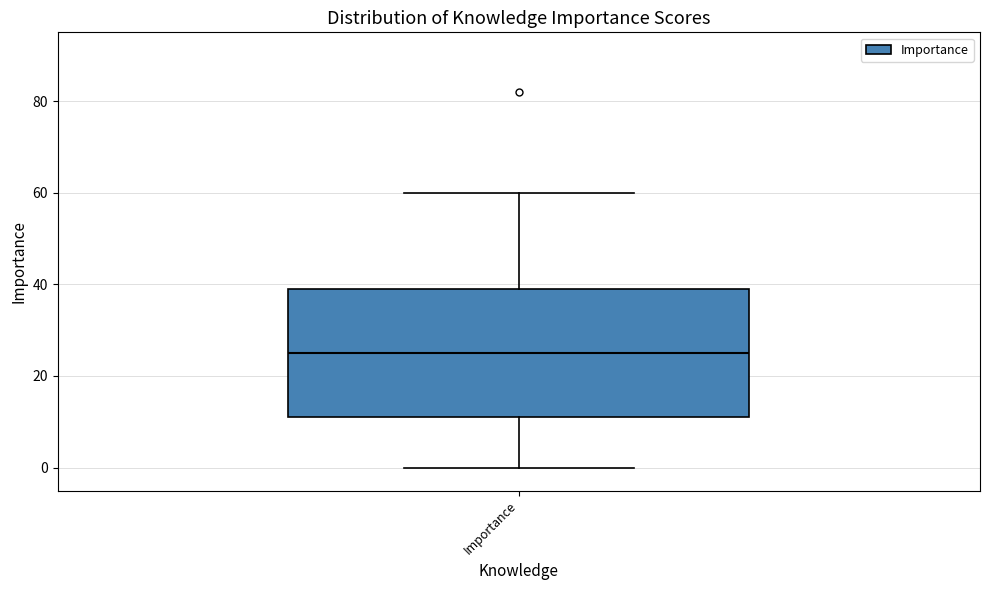

Where is the lower edge of the box for Importance on the y-axis? The values are not printed on the chart, so give them approximately, as read against the axis.

12